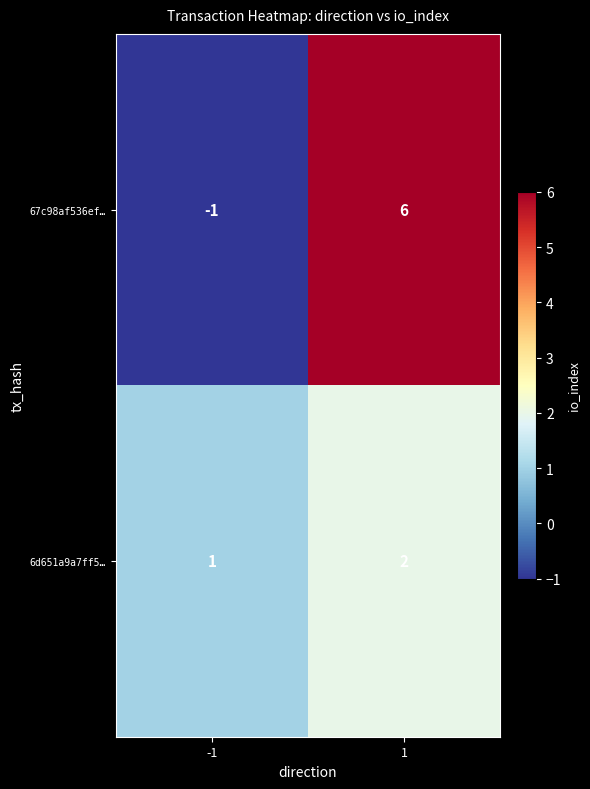

How many series are shown in this chart?

2